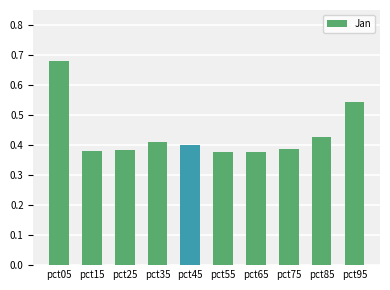

How many values are between 0 and 1?

10